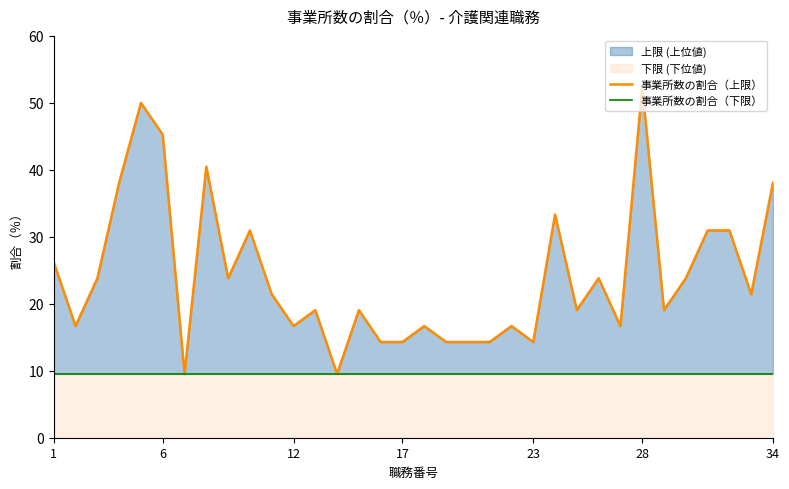

True or false: 事業所数の割合（上限） and 事業所数の割合（下限） intersect in this chart.

False